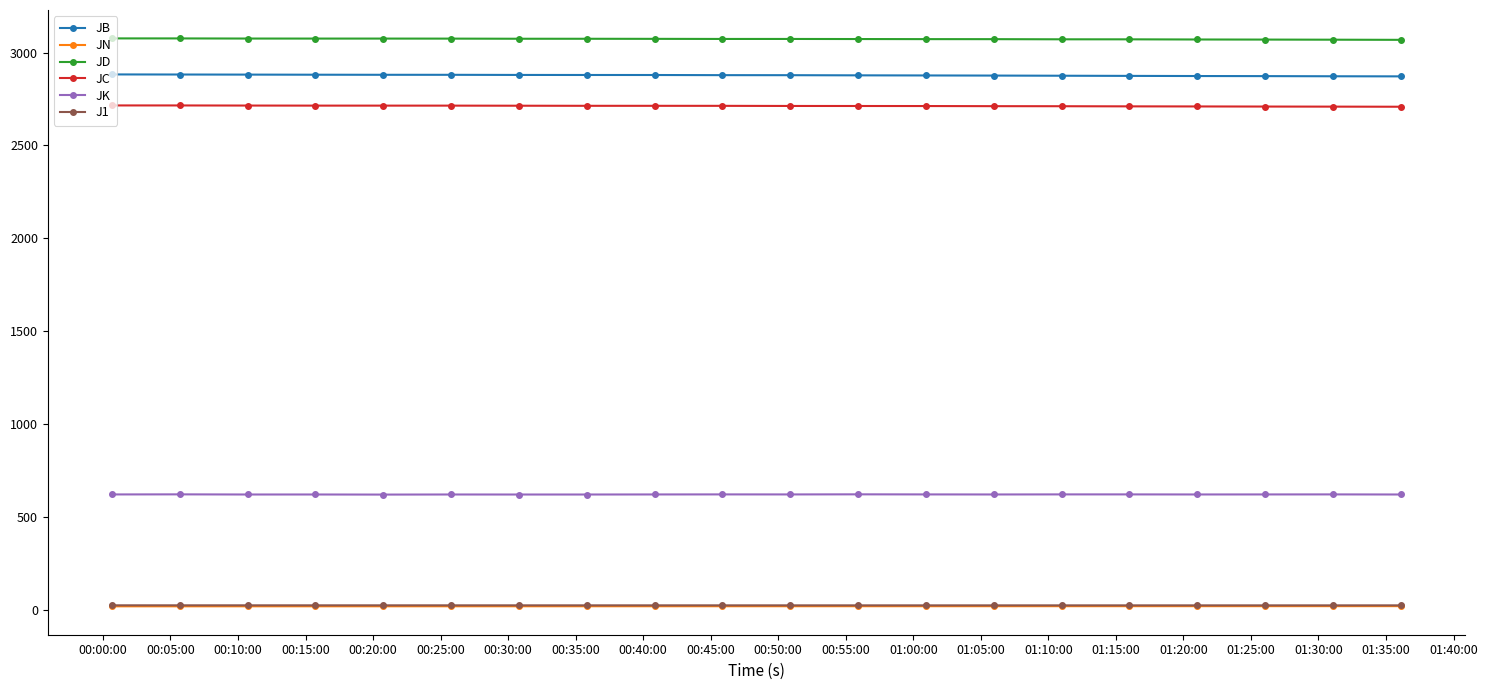

How many lines are shown in the chart?

6